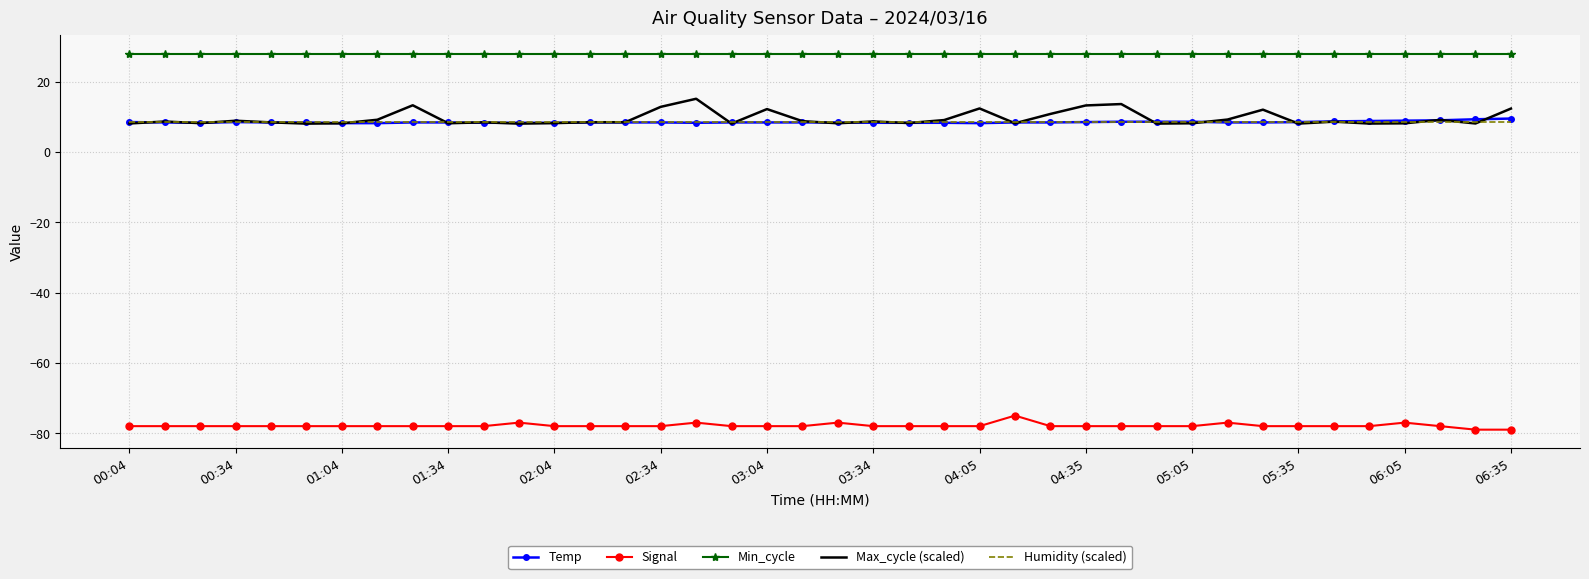

Which series has the largest total across all categories?

Min_cycle